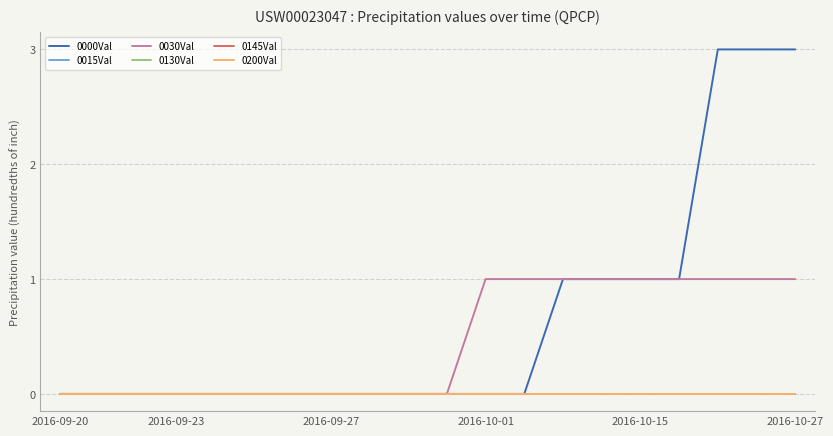

Does the chart display data point markers on the line(s)?

No